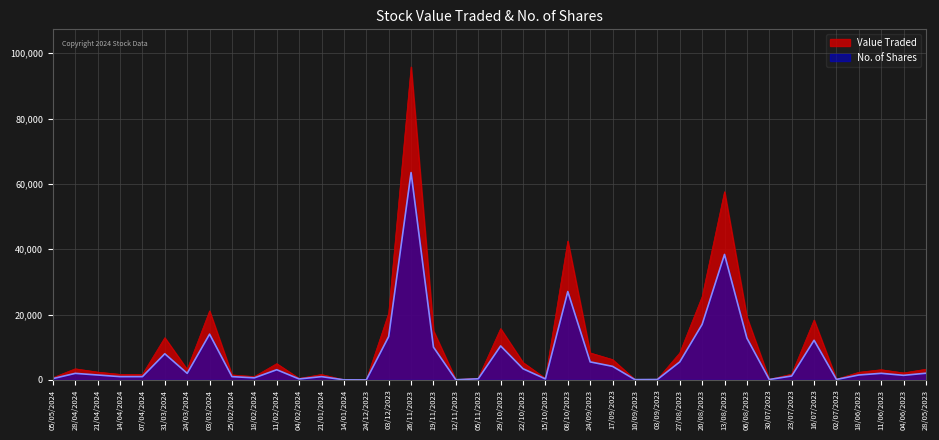

Reading right to left, transcribe all the data shown in this chart.

Value Traded: 28/05/2023=3278	04/06/2023=2142	11/06/2023=3123	18/06/2023=2337	02/07/2023=211	16/07/2023=18317	23/07/2023=1760	30/07/2023=182	06/08/2023=19172	13/08/2023=57600	20/08/2023=25470	27/08/2023=8250	03/09/2023=182	10/09/2023=125	17/09/2023=6225	24/09/2023=8268	08/10/2023=42506	15/10/2023=472	22/10/2023=5327	29/10/2023=15698	05/11/2023=507	12/11/2023=75	19/11/2023=15038	26/11/2023=95797	03/12/2023=20403	24/12/2023=3	14/01/2024=39	21/01/2024=1660	04/02/2024=458	11/02/2024=4979	18/02/2024=1015	25/02/2024=1539	03/03/2024=21120	24/03/2024=3210	31/03/2024=12920	07/04/2024=1670	14/04/2024=1700	21/04/2024=2400	28/04/2024=3400	05/05/2024=672
No. of Shares: 28/05/2023=2050	04/06/2023=1400	11/06/2023=2015	18/06/2023=1508	02/07/2023=140	16/07/2023=12137	23/07/2023=1200	30/07/2023=121	06/08/2023=12782	13/08/2023=38400	20/08/2023=16980	27/08/2023=5500	03/09/2023=121	10/09/2023=83	17/09/2023=4150	24/09/2023=5512	08/10/2023=27039	15/10/2023=300	22/10/2023=3415	29/10/2023=10402	05/11/2023=340	12/11/2023=50	19/11/2023=10025	26/11/2023=63457	03/12/2023=13267	24/12/2023=2	14/01/2024=25	21/01/2024=1000	04/02/2024=290	11/02/2024=3112	18/02/2024=630	25/02/2024=1000	03/03/2024=14000	24/03/2024=2010	31/03/2024=8000	07/04/2024=1000	14/04/2024=1000	21/04/2024=1500	28/04/2024=2000	05/05/2024=400